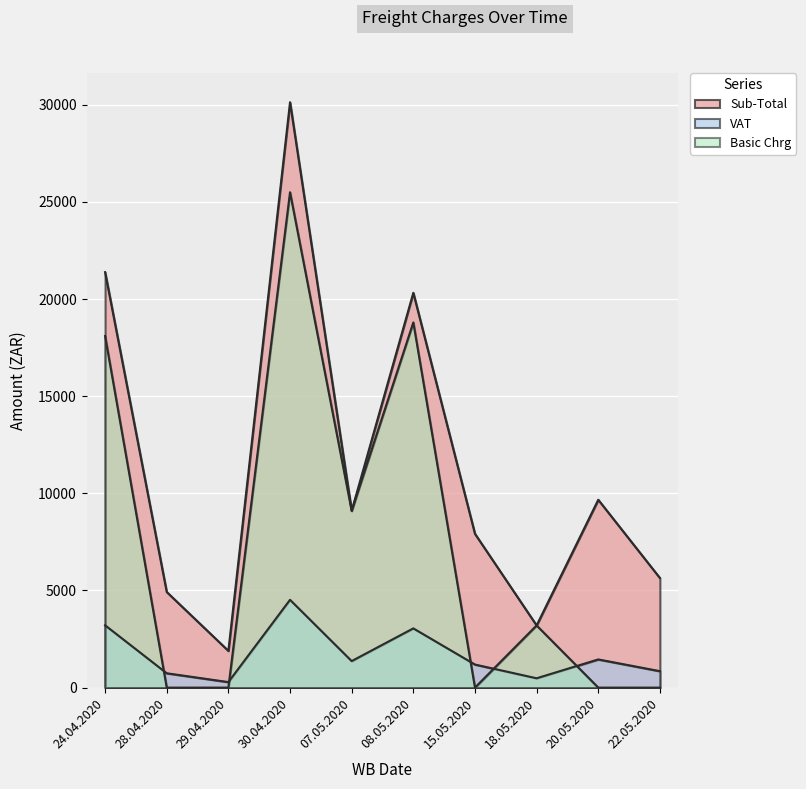

Is it true that Basic Chrg equals 13496.2 at 07.05.2020?

False